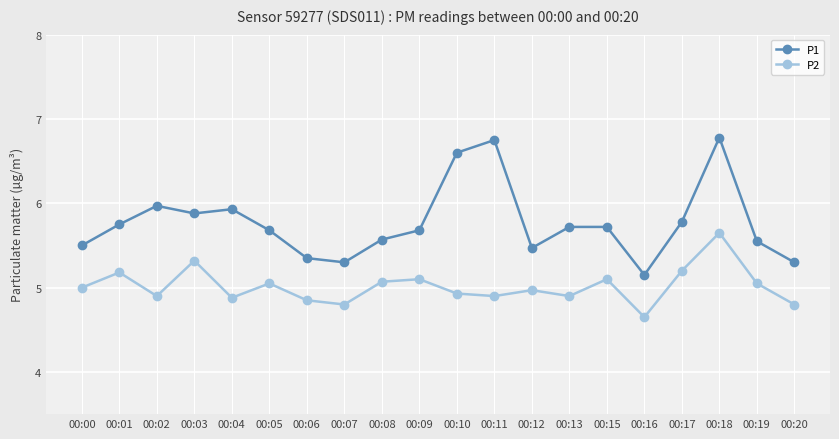

True or false: P1 and P2 intersect in this chart.

False